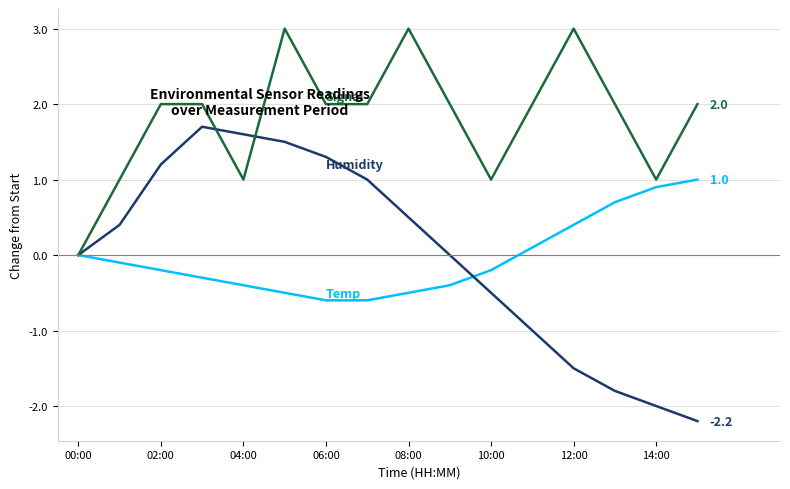

What is the greatest value displayed?

3.0